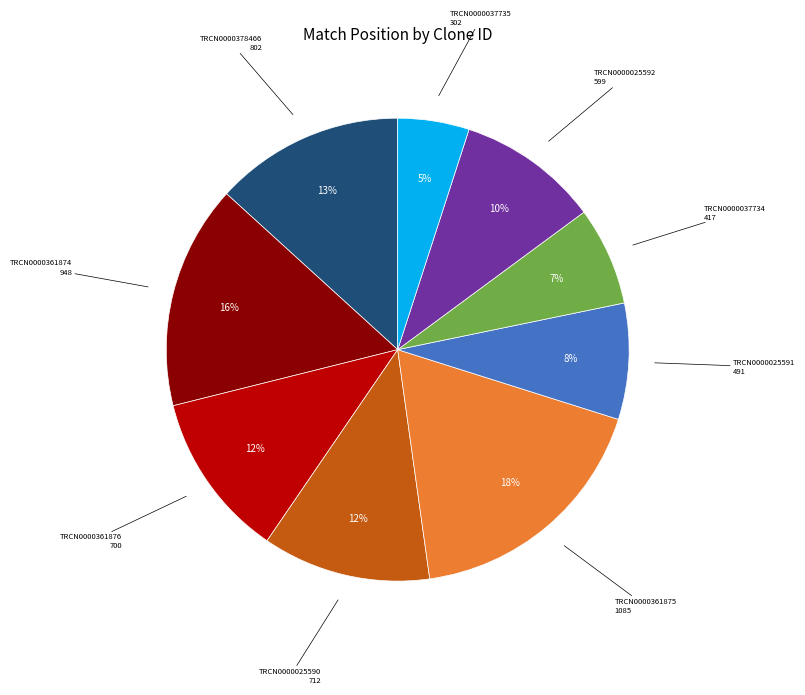

Does any single category account for the majority?

No